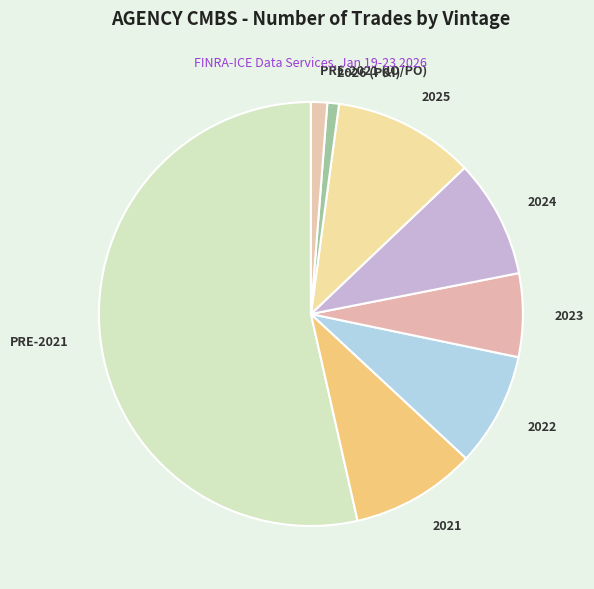

Approximately how many times larger is the value at 2021 compared to 2022?

1.1